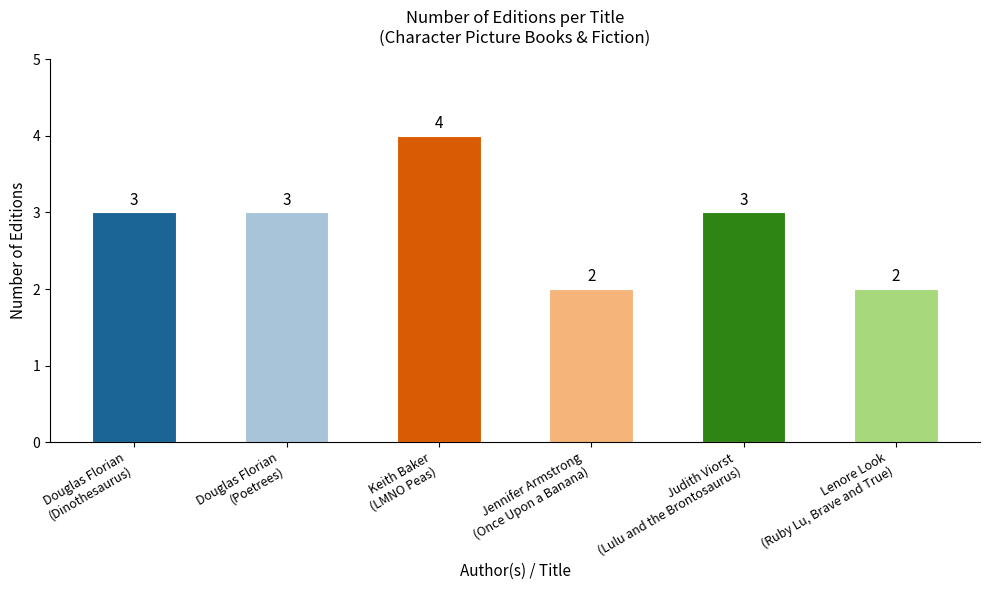

How many categories are shown in the chart?

6